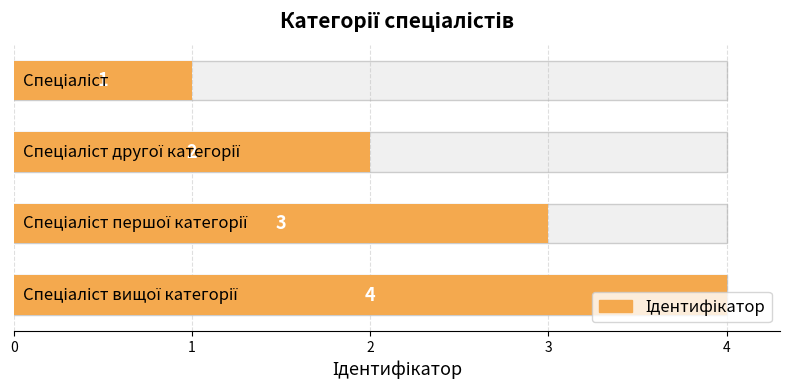

The chart shows a value of 2 at 2. True or false?

False